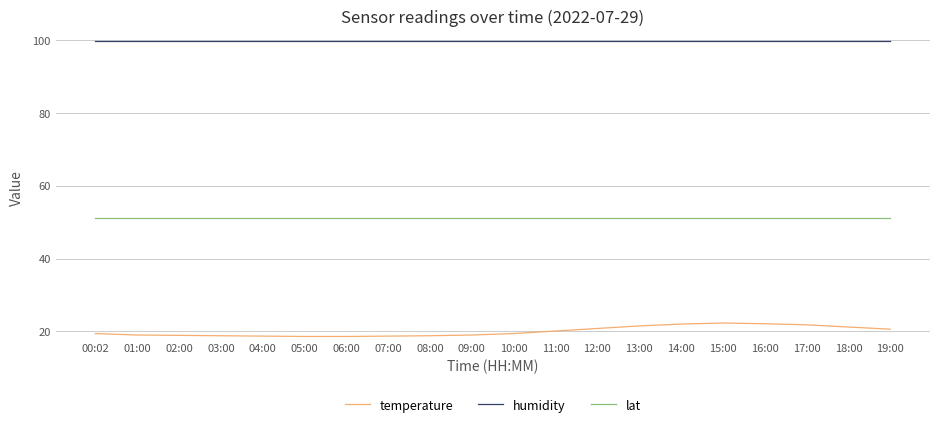

Rank the series by their maximum value, from lowest to highest.

temperature, lat, humidity